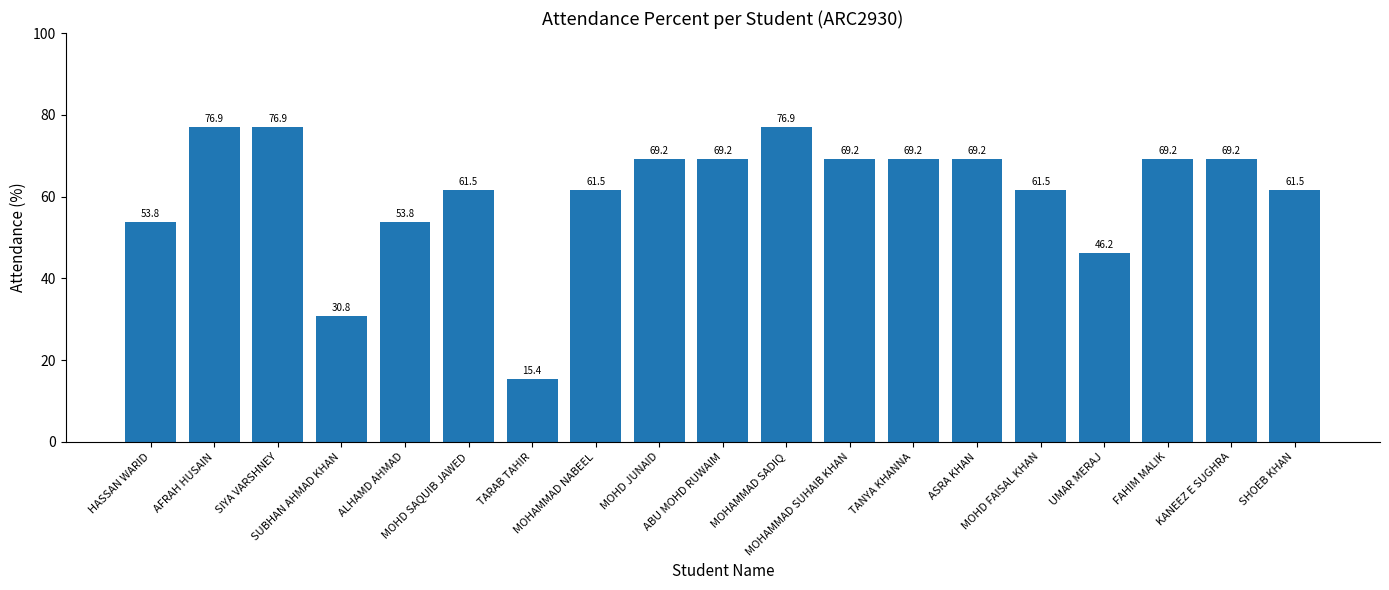

Are the bars grouped side by side (vs. stacked)?

No